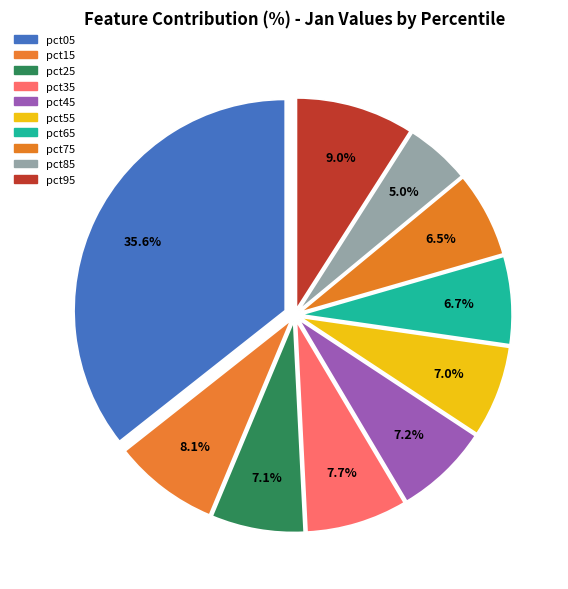

To the nearest percent, what portion does pct35 represent?

8%